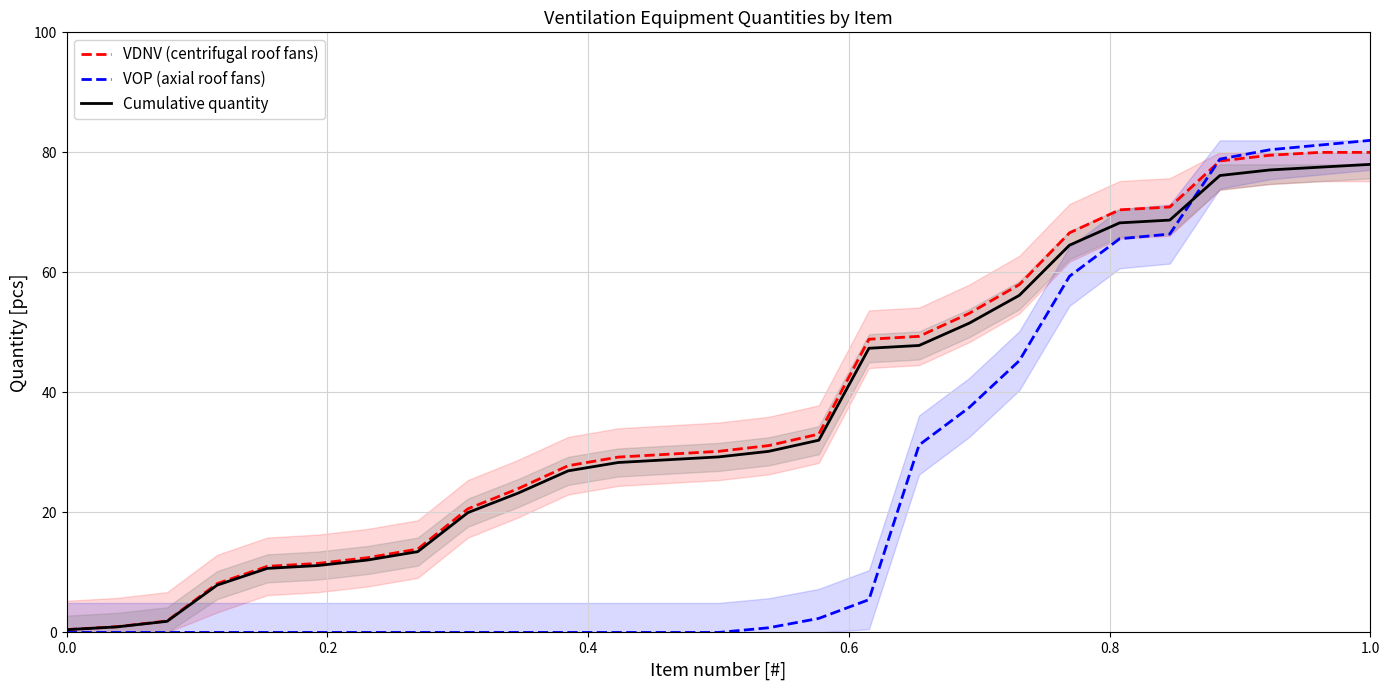

At which category is the sum across all series the highest?

1.0